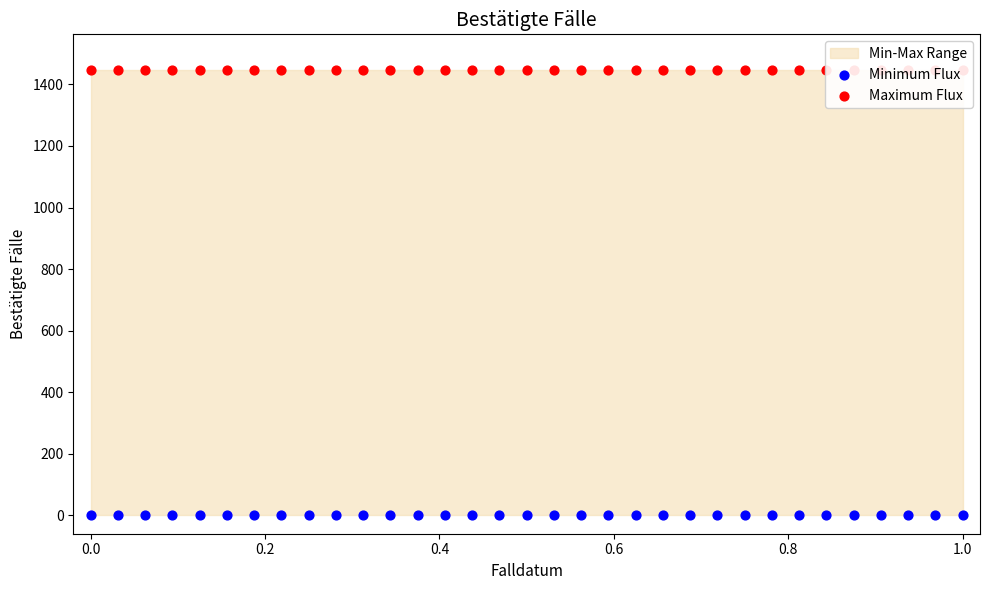

What is the total value across all series at 0.2?

1448